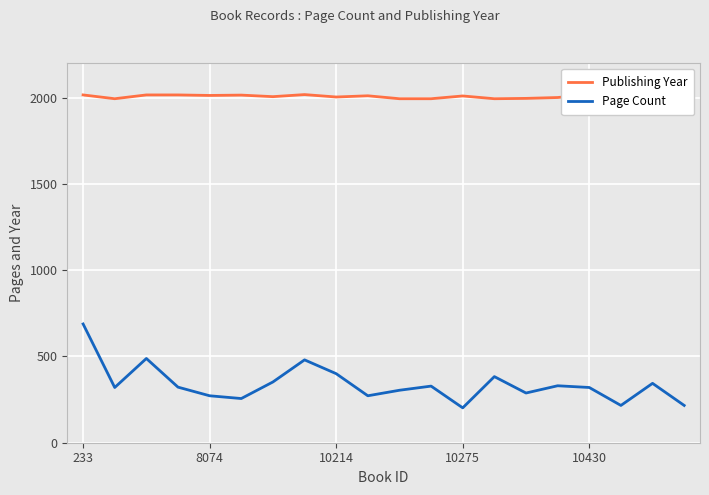

What position from the right is 11?

9